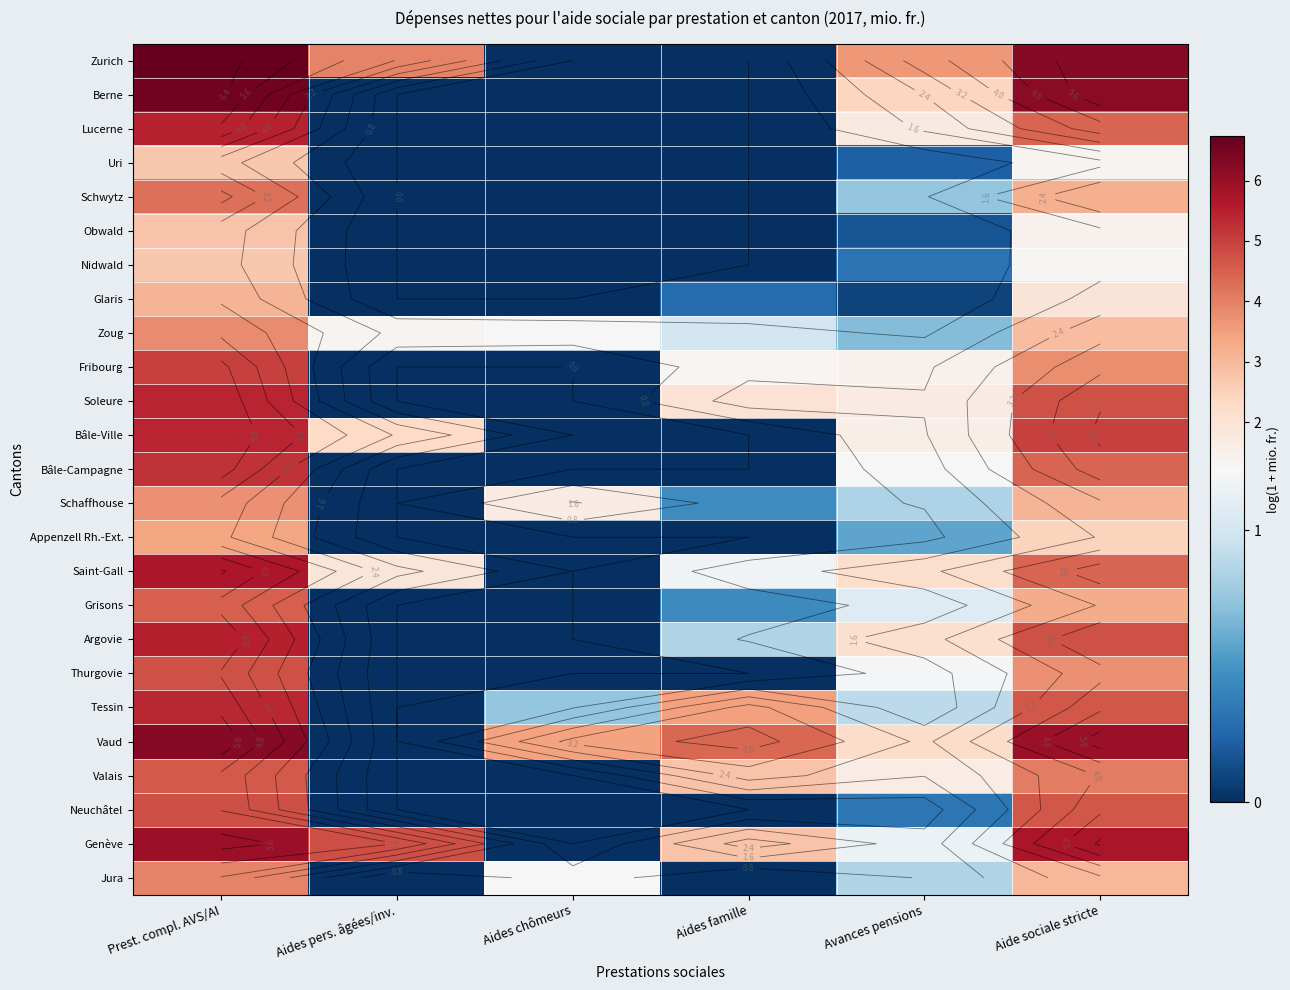

At which category is the sum across all series the highest?

Prest. compl. AVS/AI